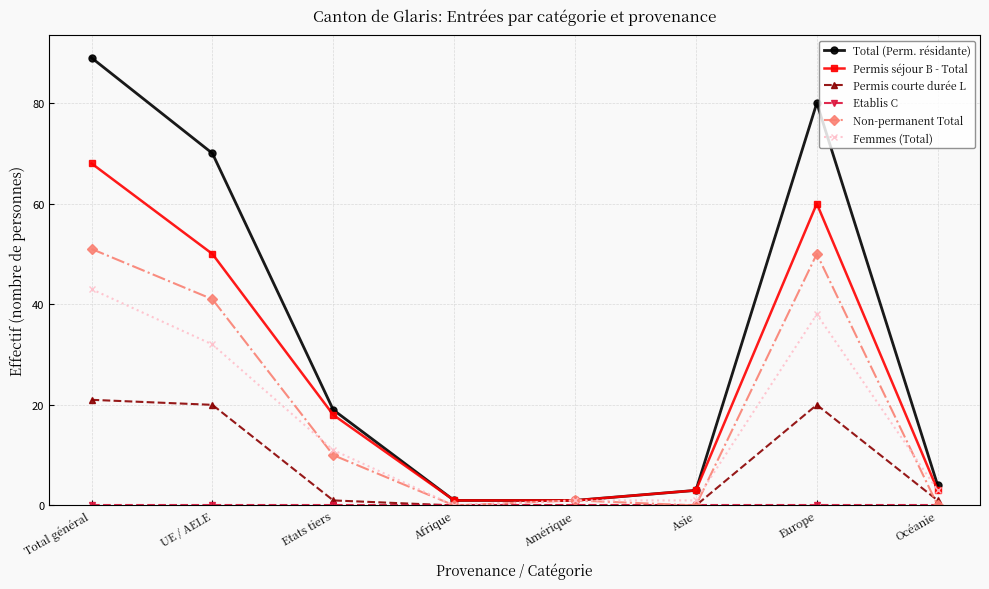

The value of Femmes (Total) at UE / AELE is 55. True or false?

False